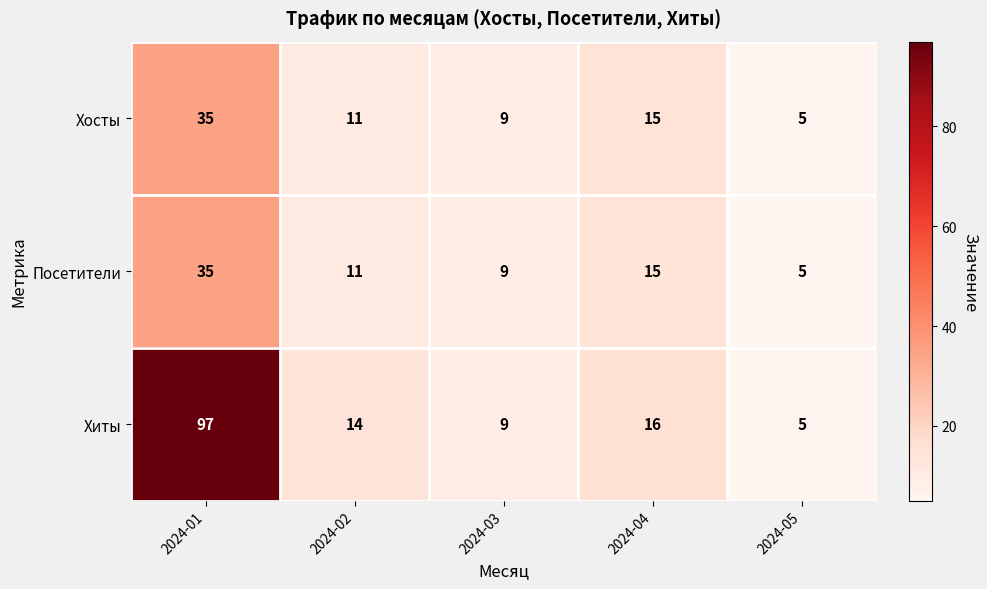

The Посетители series shows 9 at 2024-03. True or false?

True